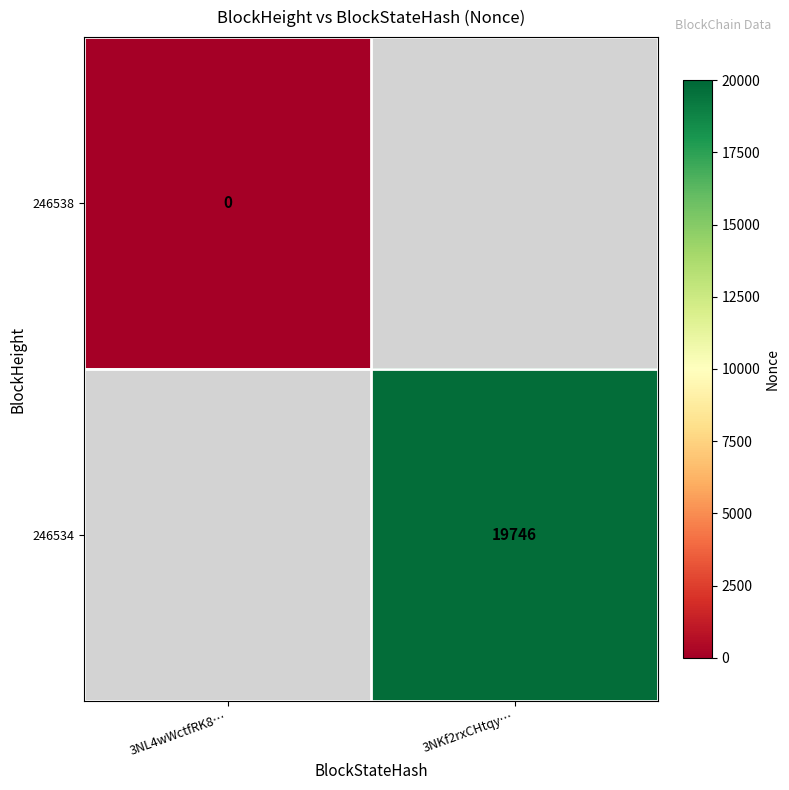

The 246534 series shows 5260 at 3NKf2rxCHtqy…. True or false?

False